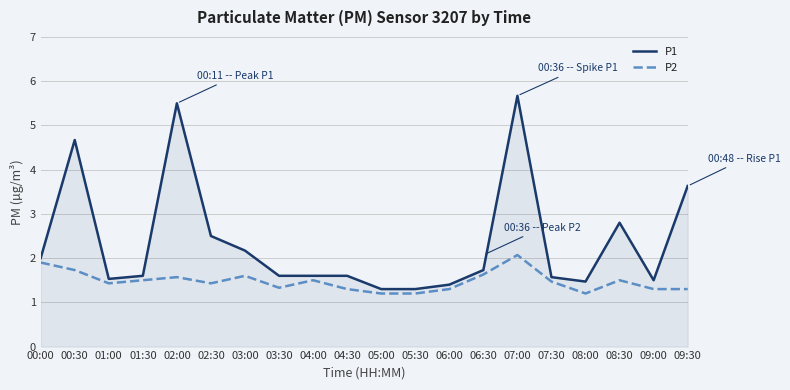

Does the chart have visible grid lines?

Yes